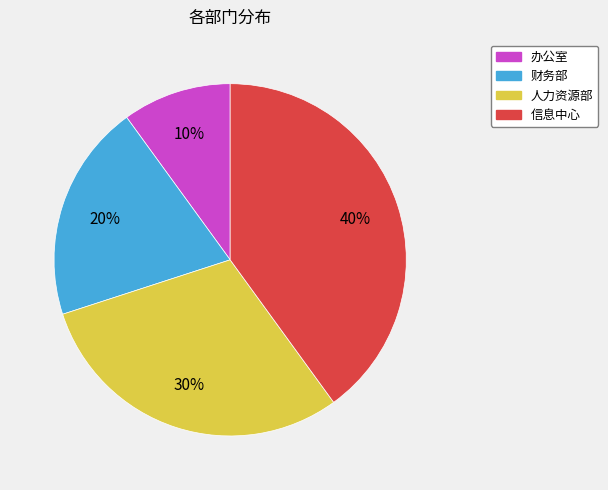

Which category has the biggest portion of the pie?

信息中心